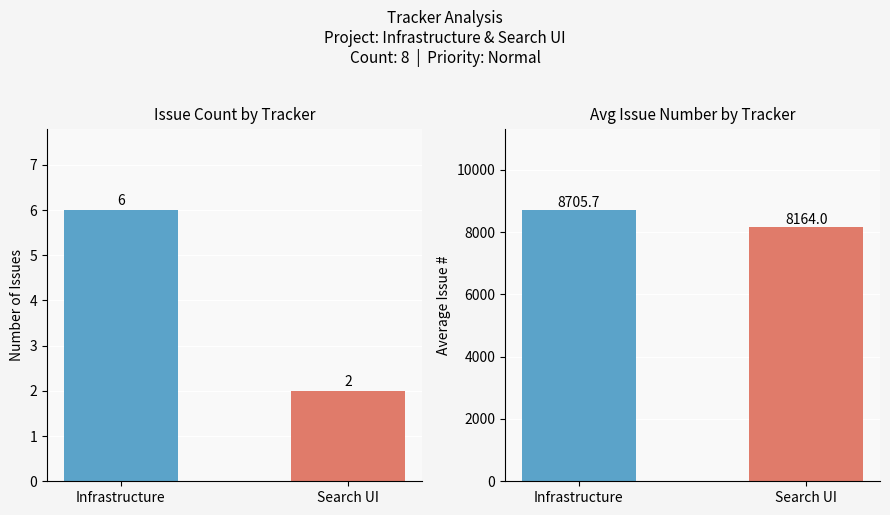

At which label does Avg Issue # reach its peak?

Infrastructure